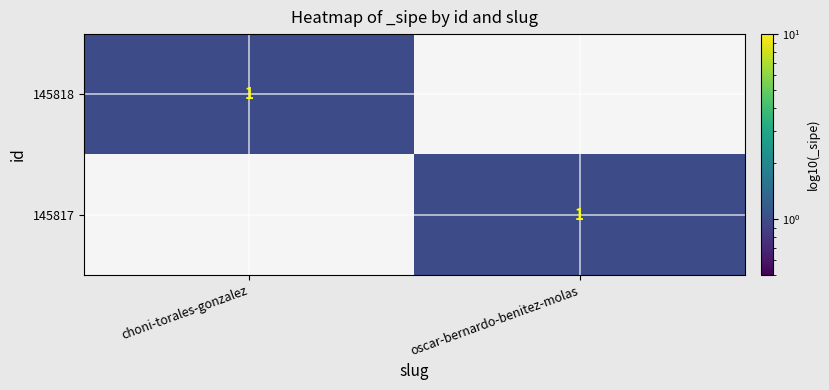

The 145817 series shows 2 at oscar-bernardo-benitez-molas. True or false?

False